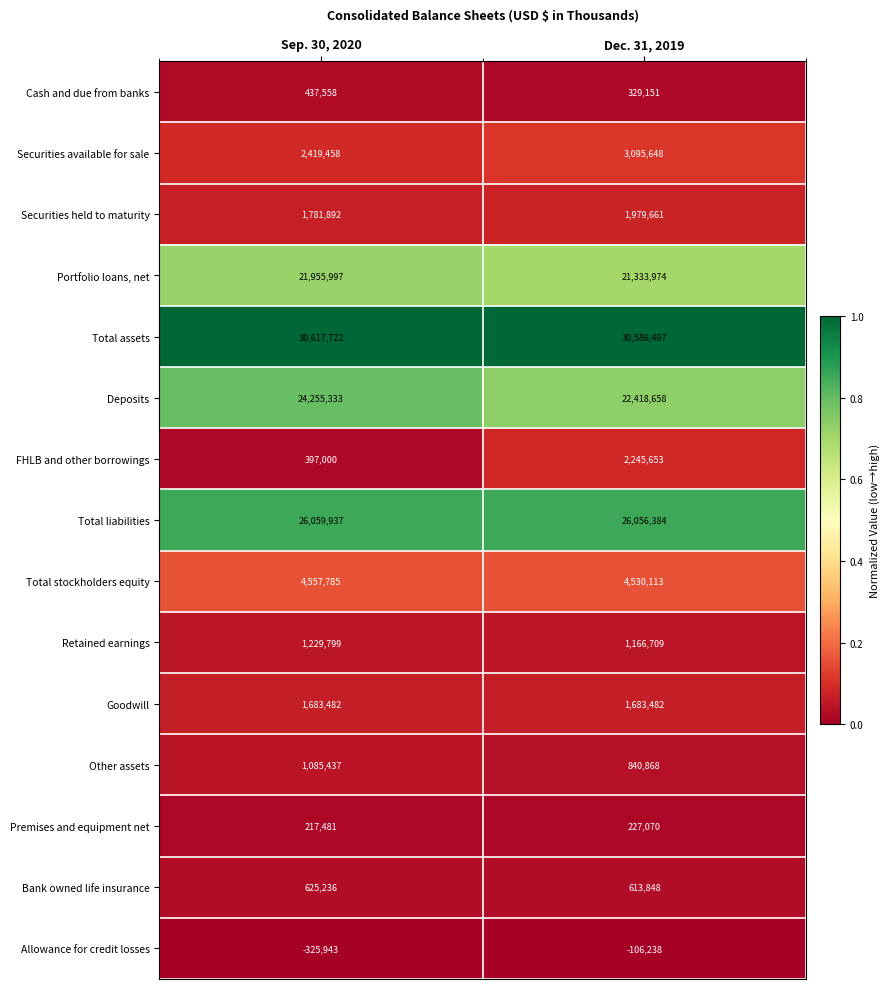

What is the approximate value of Securities held to maturity at Sep. 30, 2020, to the nearest 10?

1781890